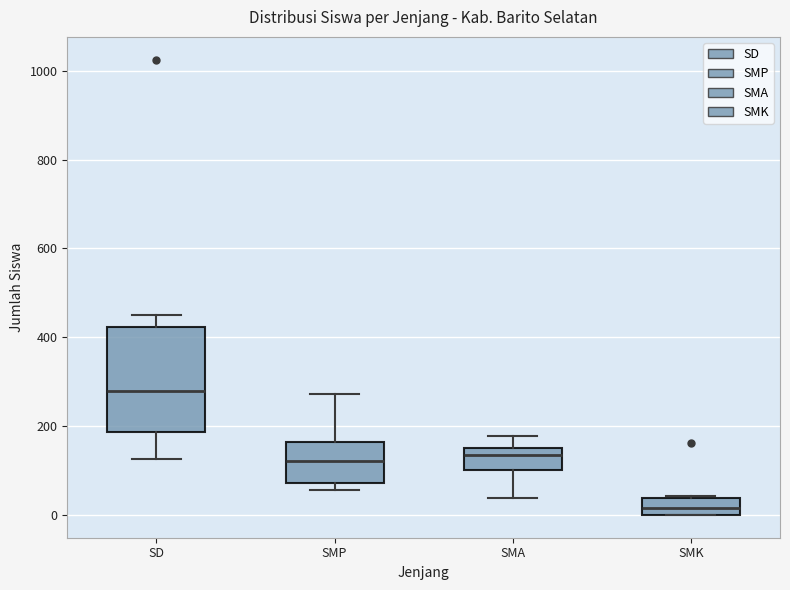

Reading left to right, transcribe this box plot: for each box, give where its median line is, the range the box spans, and where its two whiskers end, as read against the y-axis. The values are not printed on the chart, so give them approximately, as read against the axis.

SD: median 280, box 180 to 420, whiskers 120 to 460
SMP: median 120, box 80 to 160, whiskers 60 to 280
SMA: median 140, box 100 to 160, whiskers 40 to 180
SMK: median 20, box 0 to 40, whiskers 0 to 40